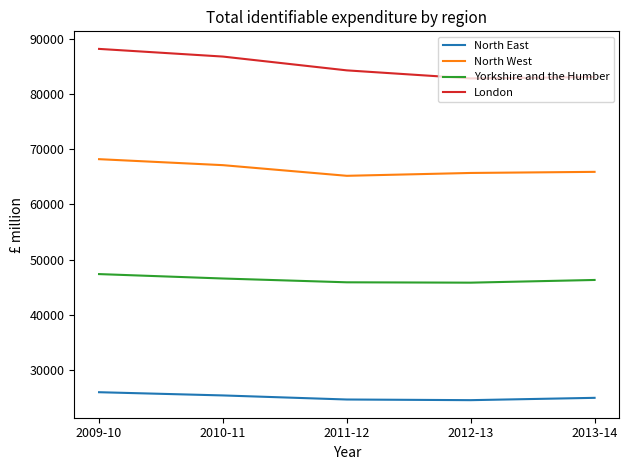

How many categories are shown in the chart?

5